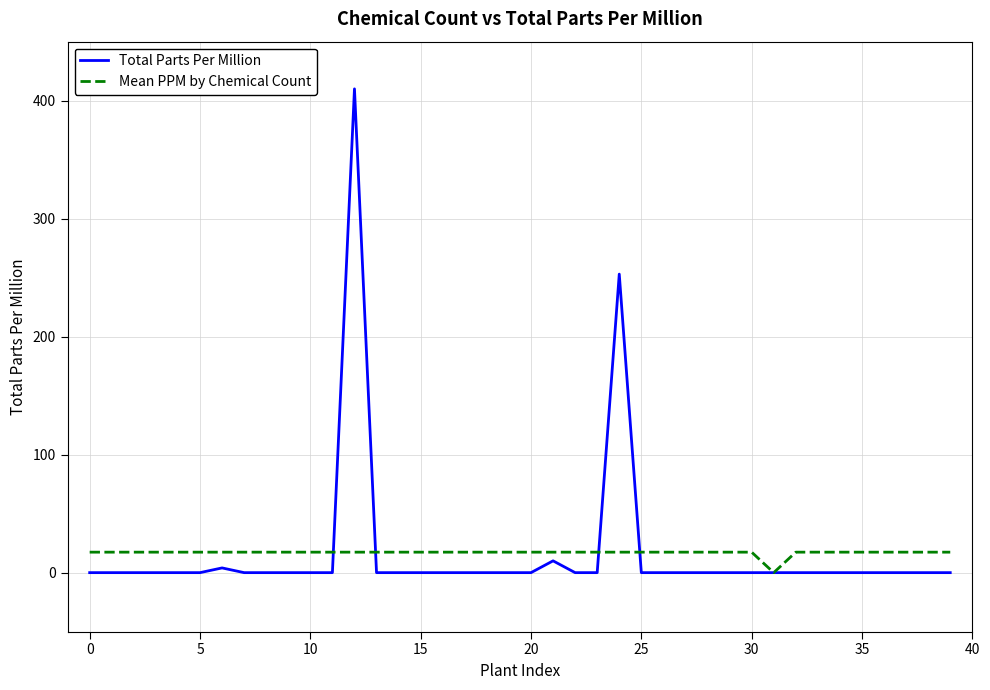

How many lines are shown in the chart?

2